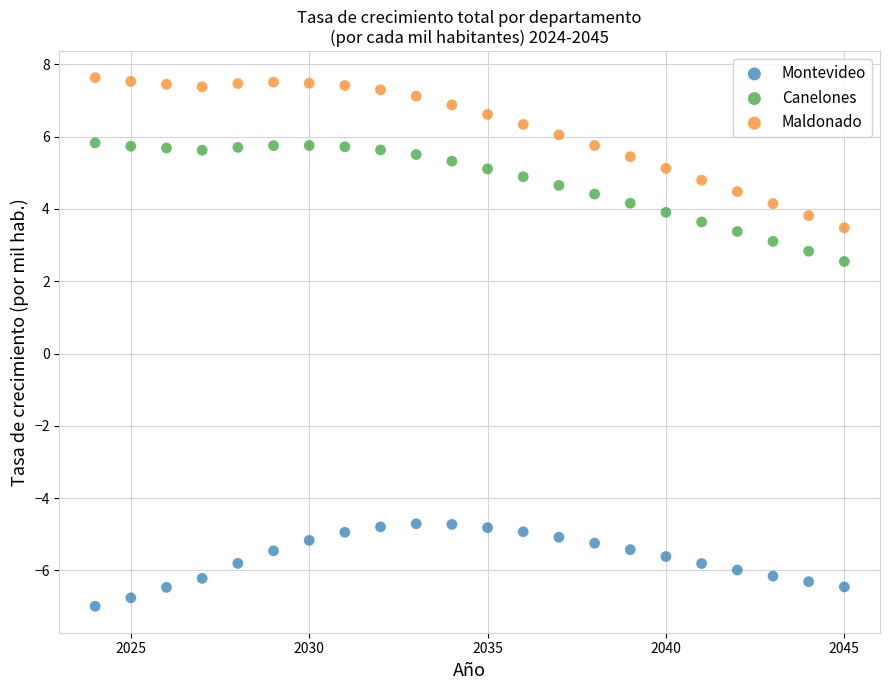

What are all the series names shown in the legend?

Montevideo, Canelones, Maldonado